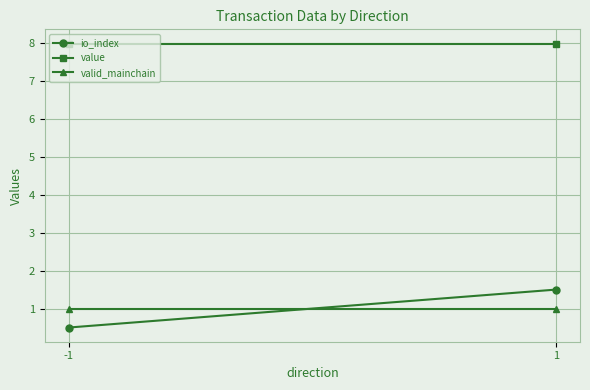

What value does the io_index series have at 1?

1.5